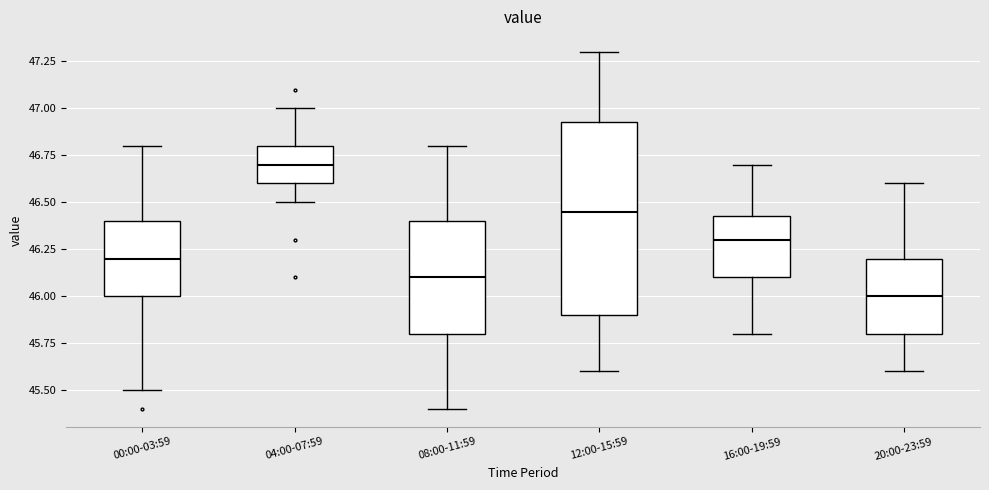

Where does the upper whisker of the box for 00:00-03:59 end on the y-axis? The values are not printed on the chart, so give them approximately, as read against the axis.

46.80